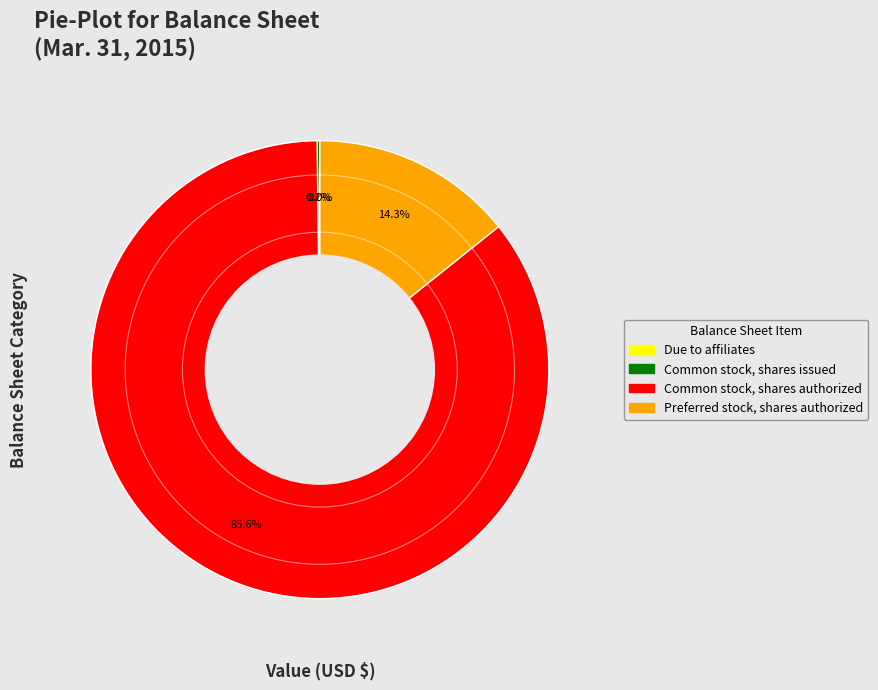

Is there a majority slice in this chart?

Yes